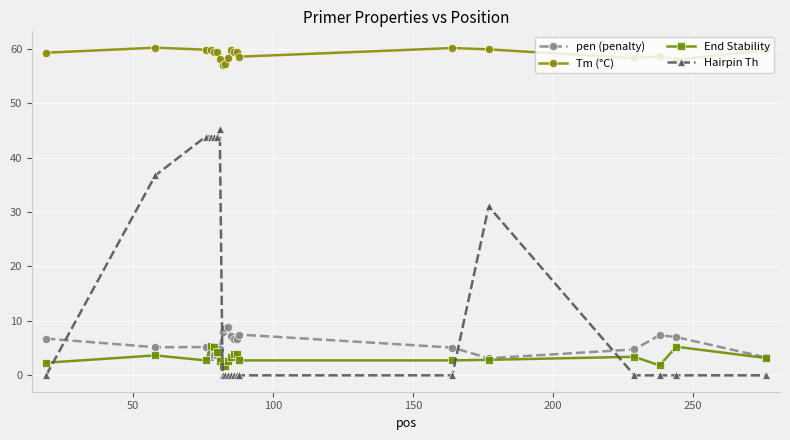

What is the maximum value shown in the chart?

60.2